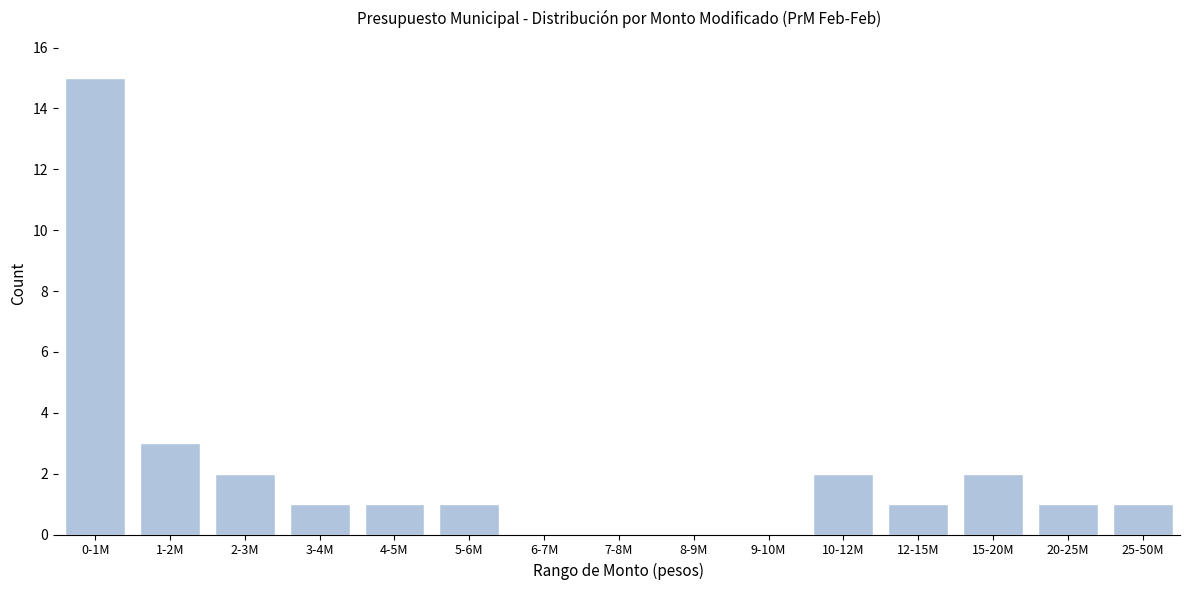

Reading left to right, what are all the values shown in this chart?

0-1M=15	1-2M=3	2-3M=2	3-4M=1	4-5M=1	5-6M=1	6-7M=0	7-8M=0	8-9M=0	9-10M=0	10-12M=2	12-15M=1	15-20M=2	20-25M=1	25-50M=1